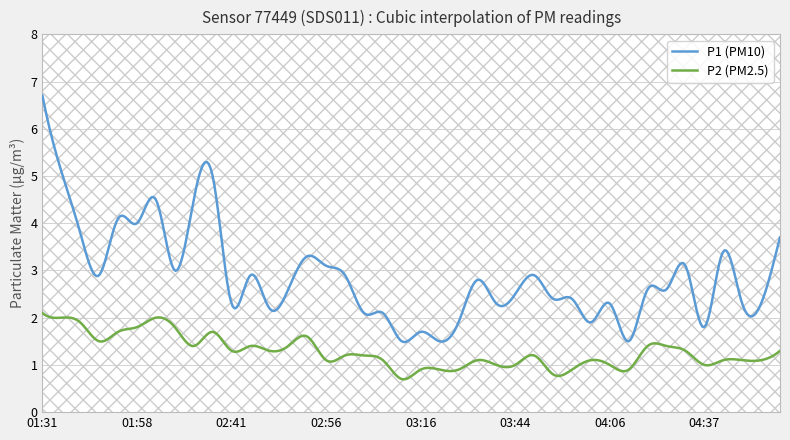

What is the smallest value displayed?

0.7